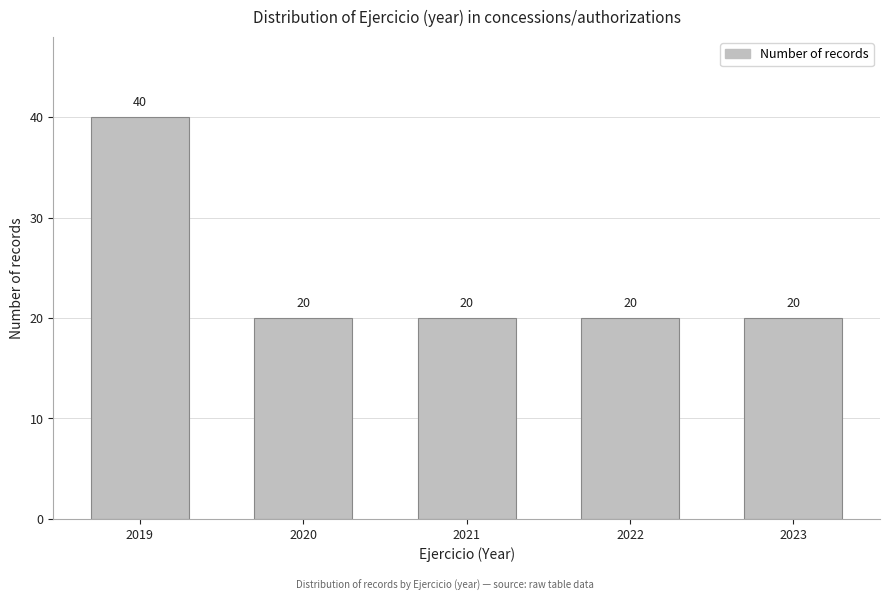

Reading left to right, extract all data points from this chart.

40	20	20	20	20